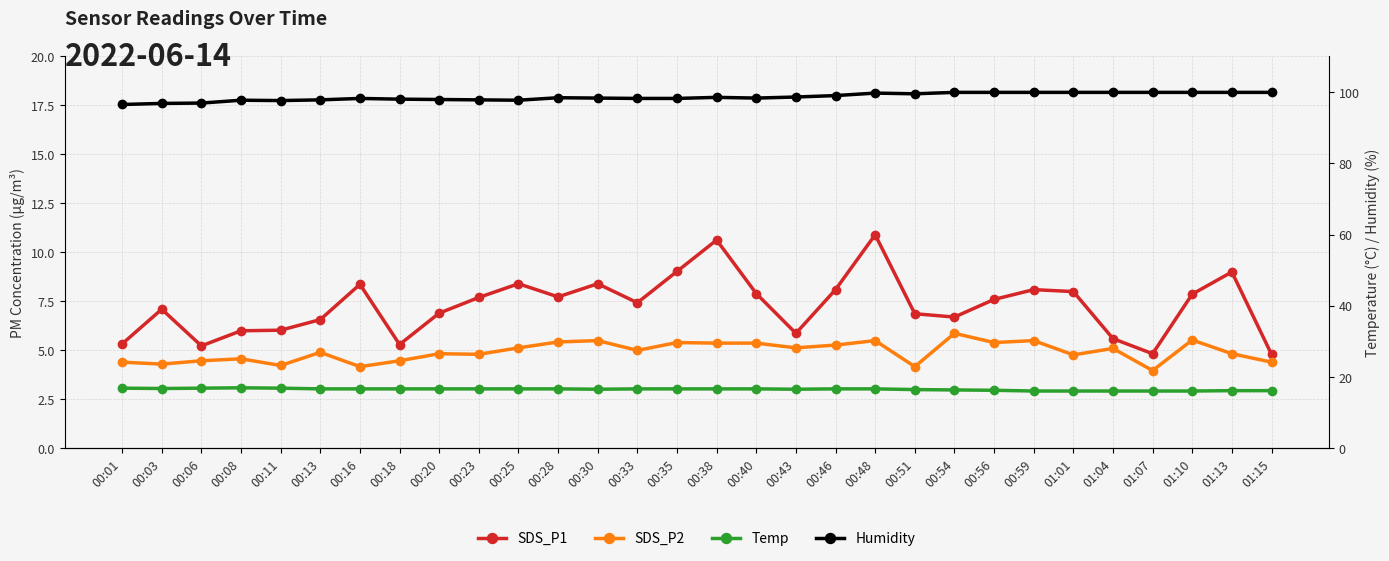

At which category is the sum across all series the highest?

00:48